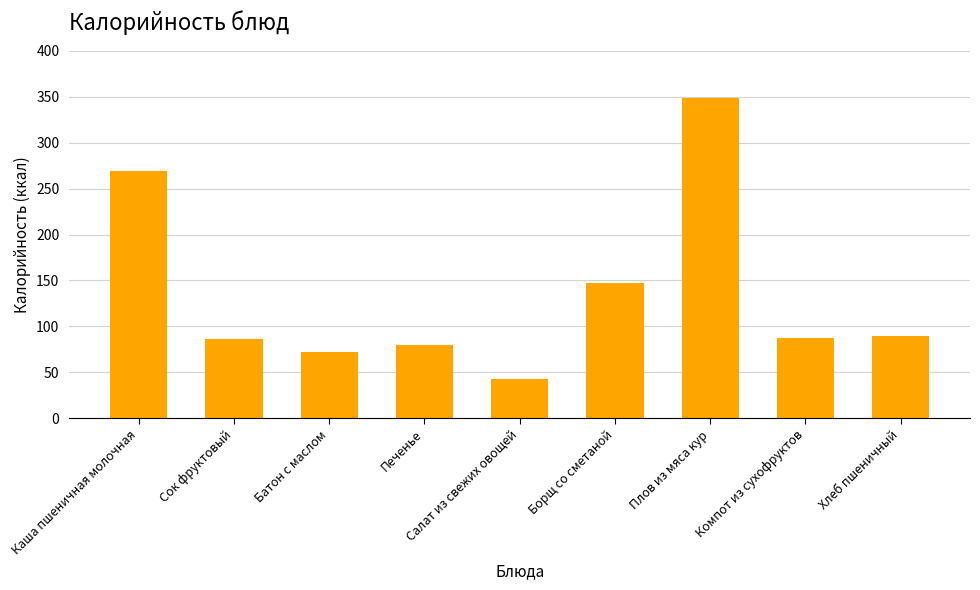

How many data points does each series have?

9